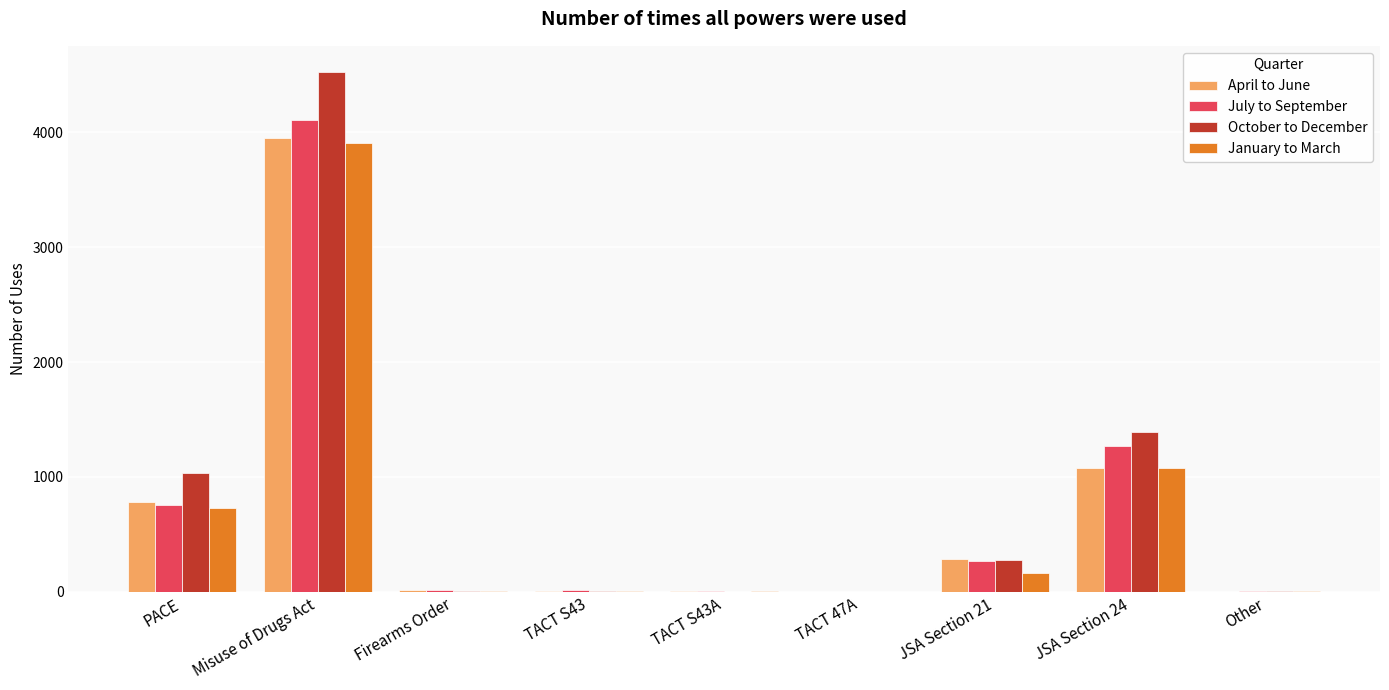

Which series has the widest spread of values?

October to December